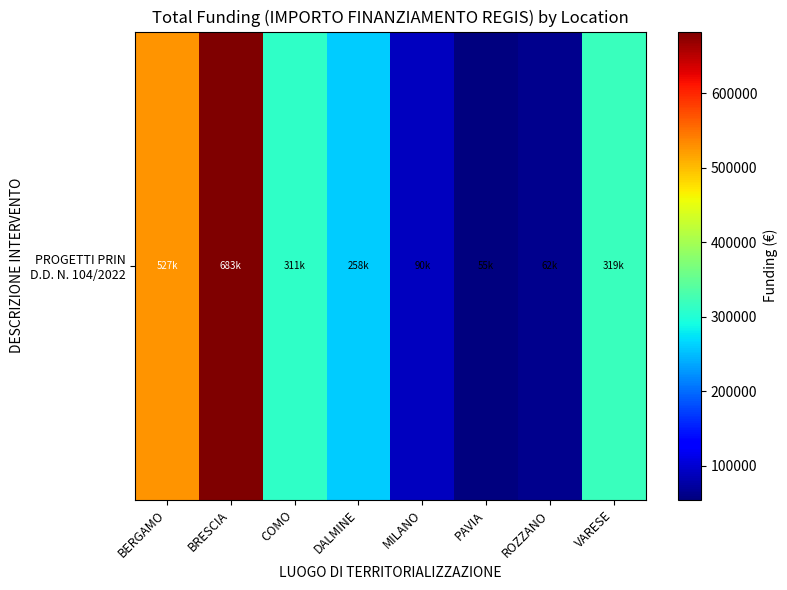

Between MILANO and COMO, which is larger?

COMO